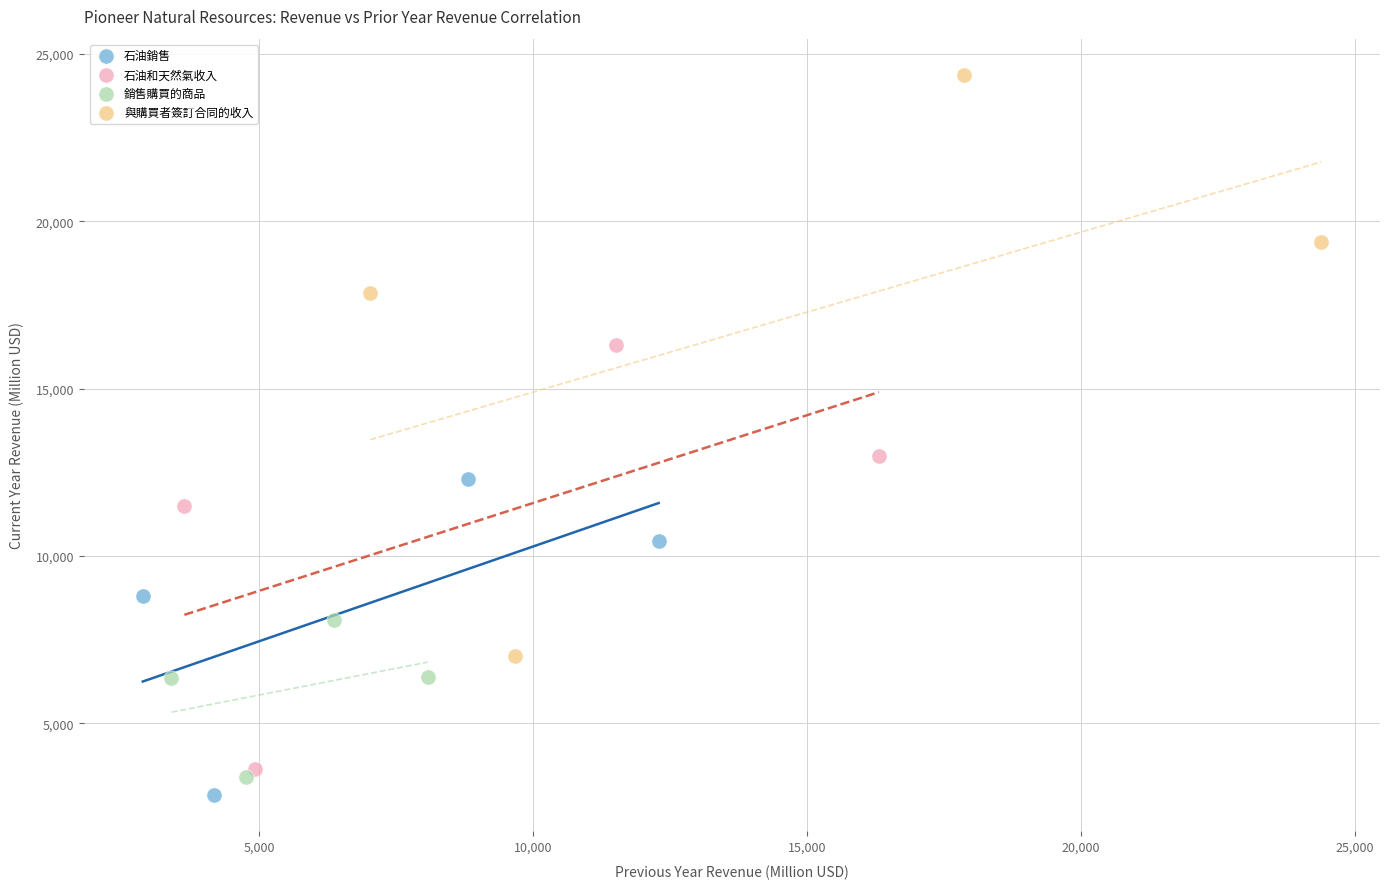

What are all the series names shown in the legend?

石油銷售, 石油和天然氣收入, 銷售購買的商品, 與購買者簽訂合同的收入